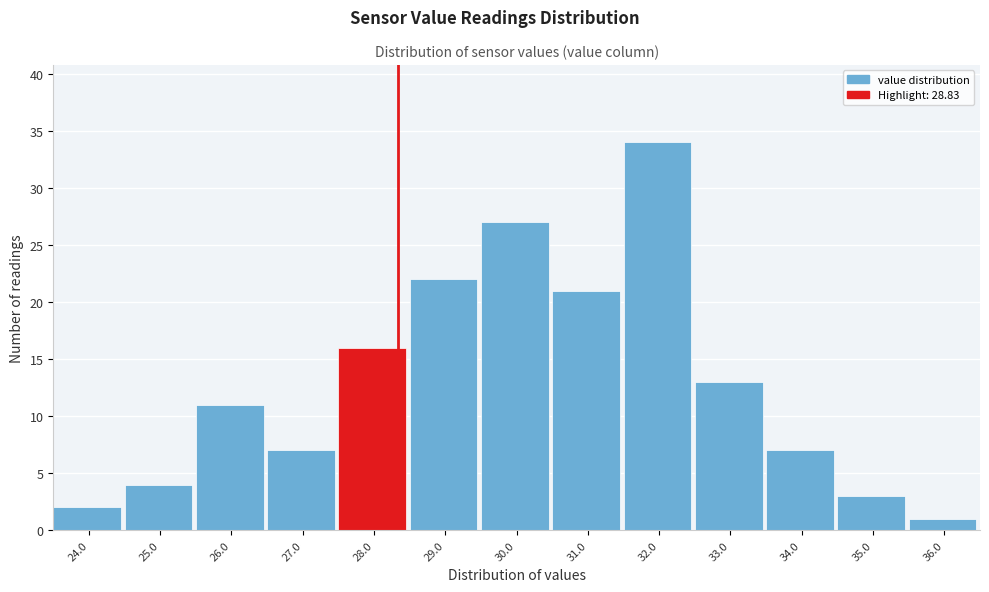

Reading left to right, extract all data points from this chart.

2	4	11	7	16	22	27	21	34	13	7	3	1